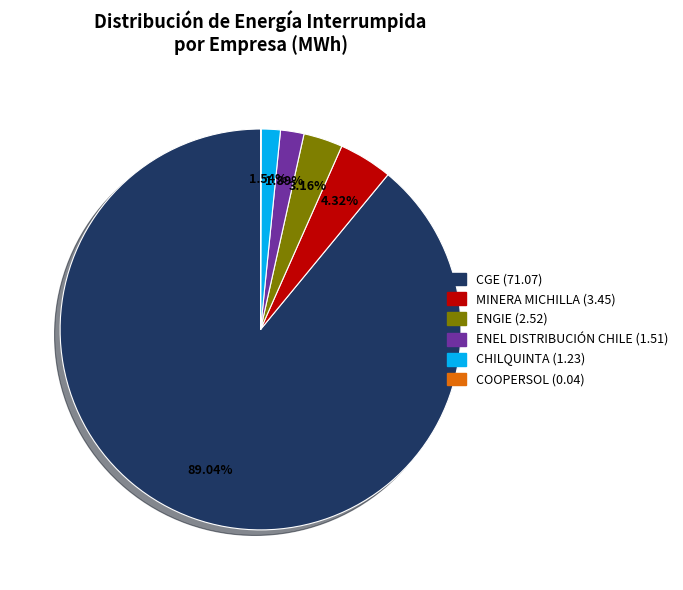

Is there a majority slice in this chart?

Yes